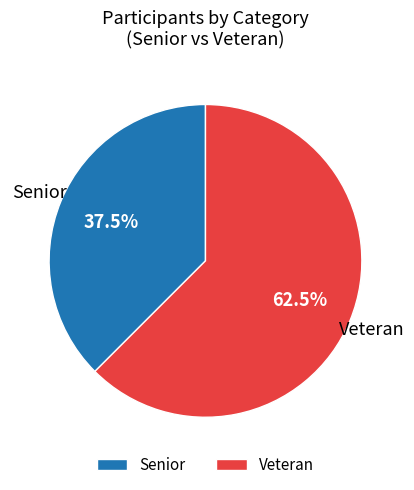

Which has a higher value, Veteran or Senior?

Veteran